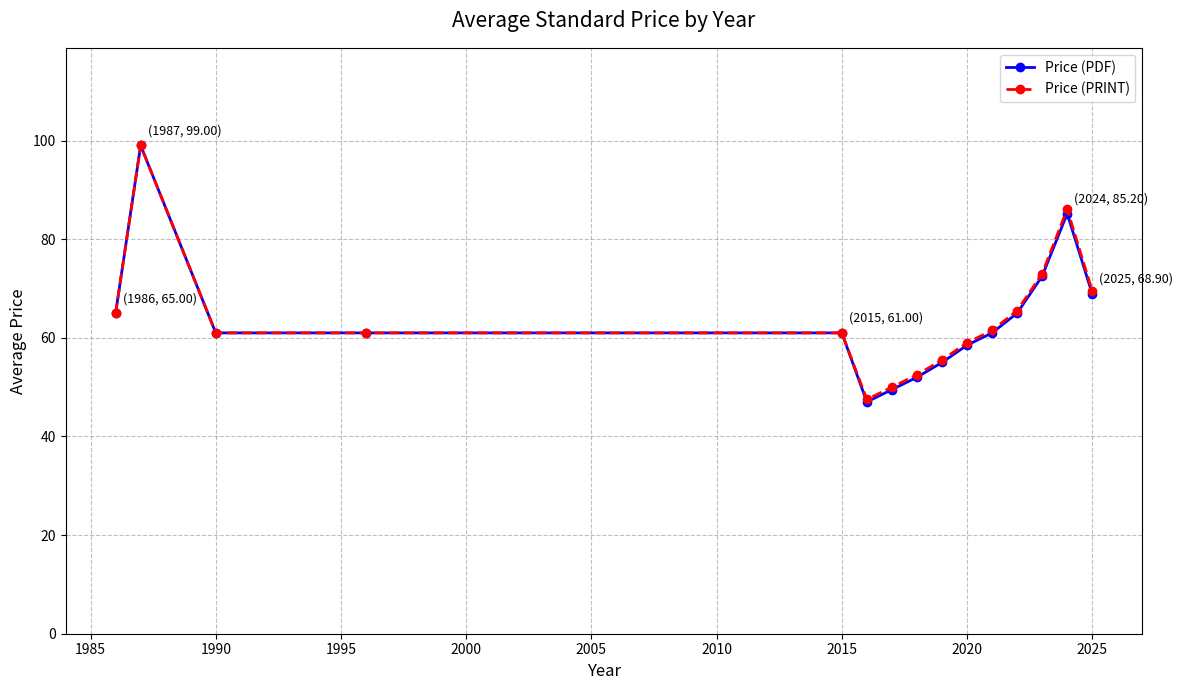

How many categories are shown in the chart?

15